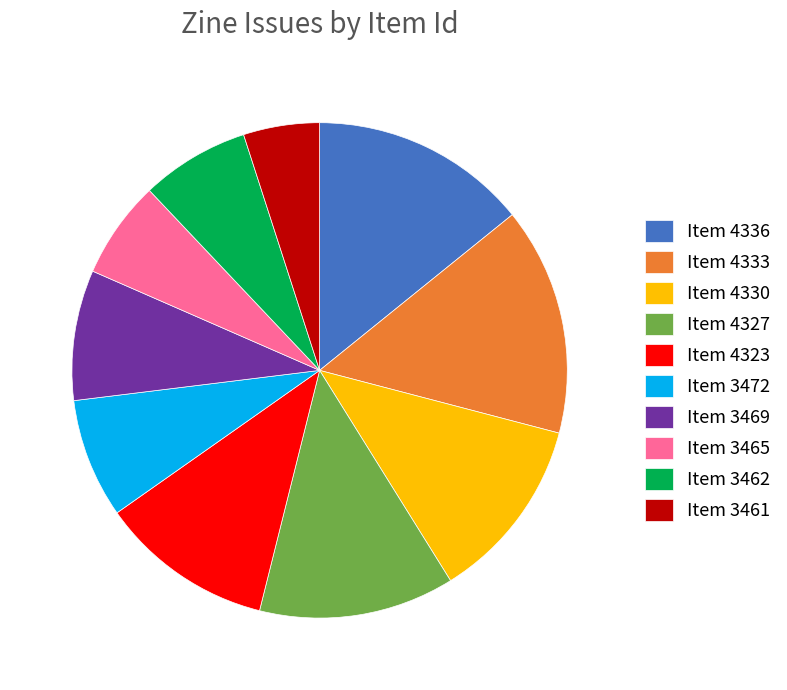

Does any single category account for the majority?

No